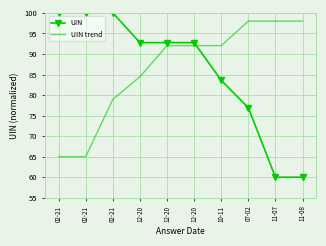

What are all the series names shown in the legend?

UIN, UIN trend